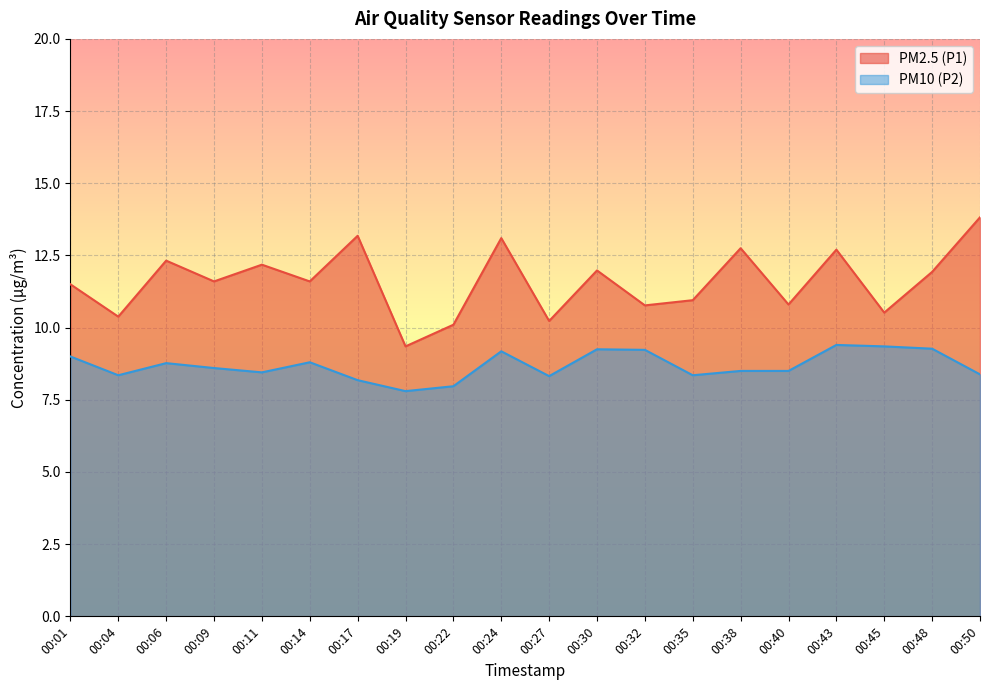

How many data points in PM2.5 (P1) are less than 11?

8